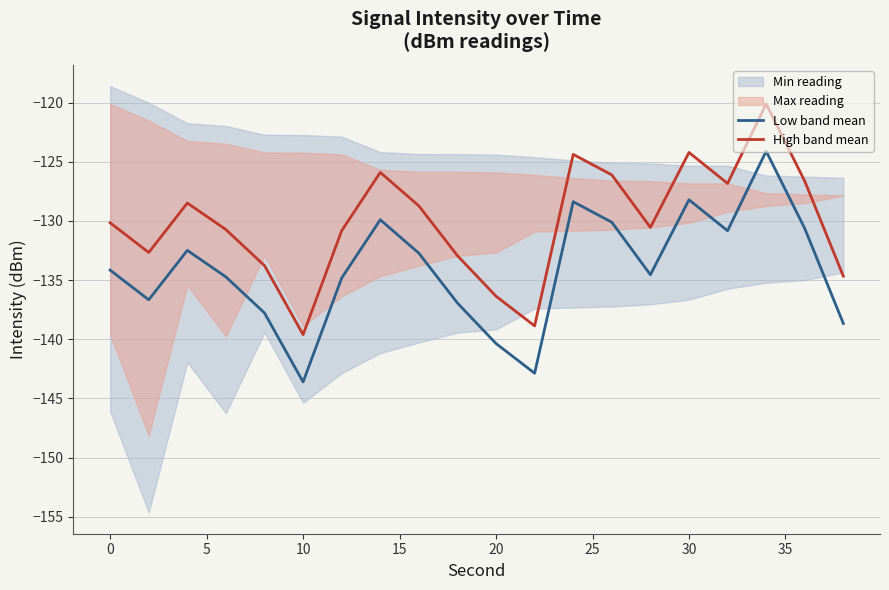

The value of High band mean at 10 is -139.6. True or false?

True